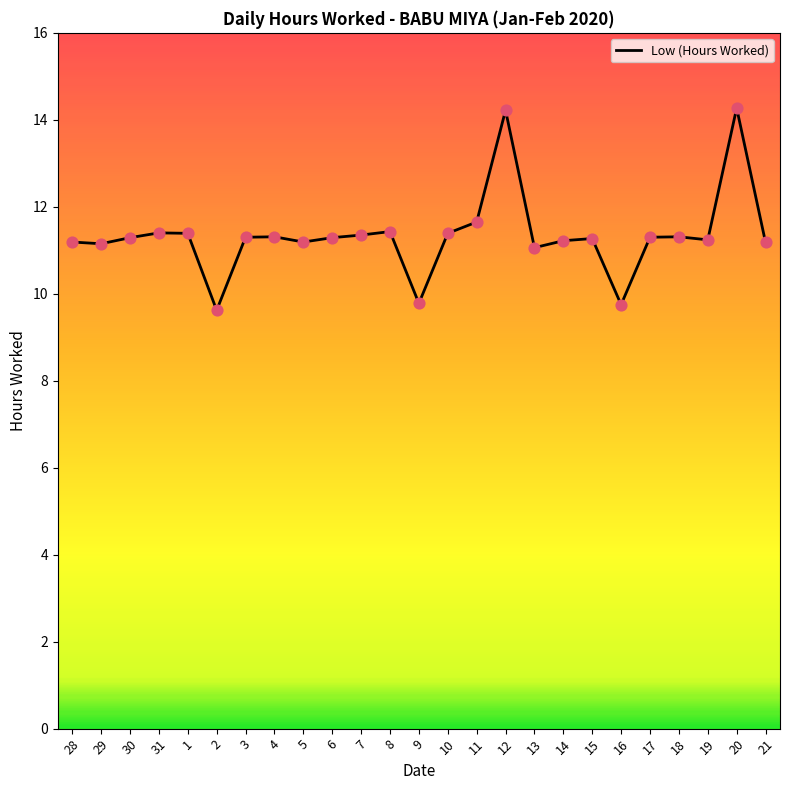

What is the change in value from 28 to 18?

+0.1